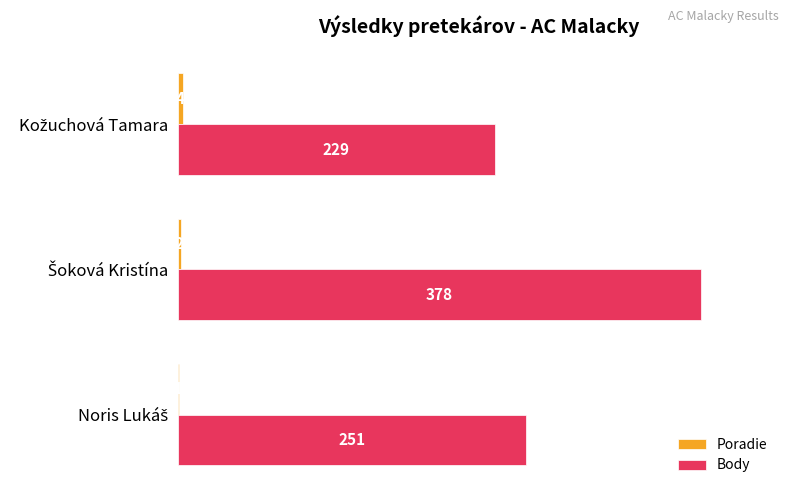

Which series has the largest total across all categories?

Body